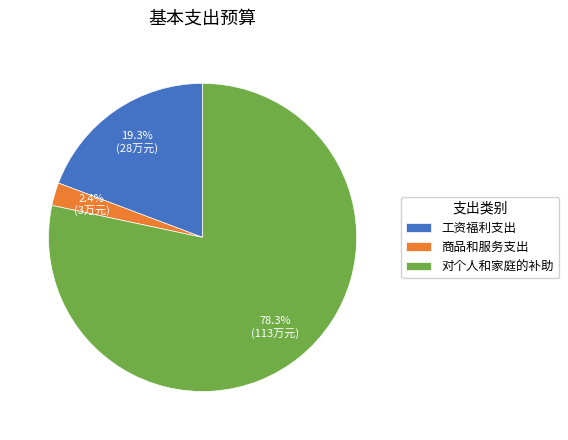

What percentage is the 工资福利支出 slice, to the nearest percent?

19%